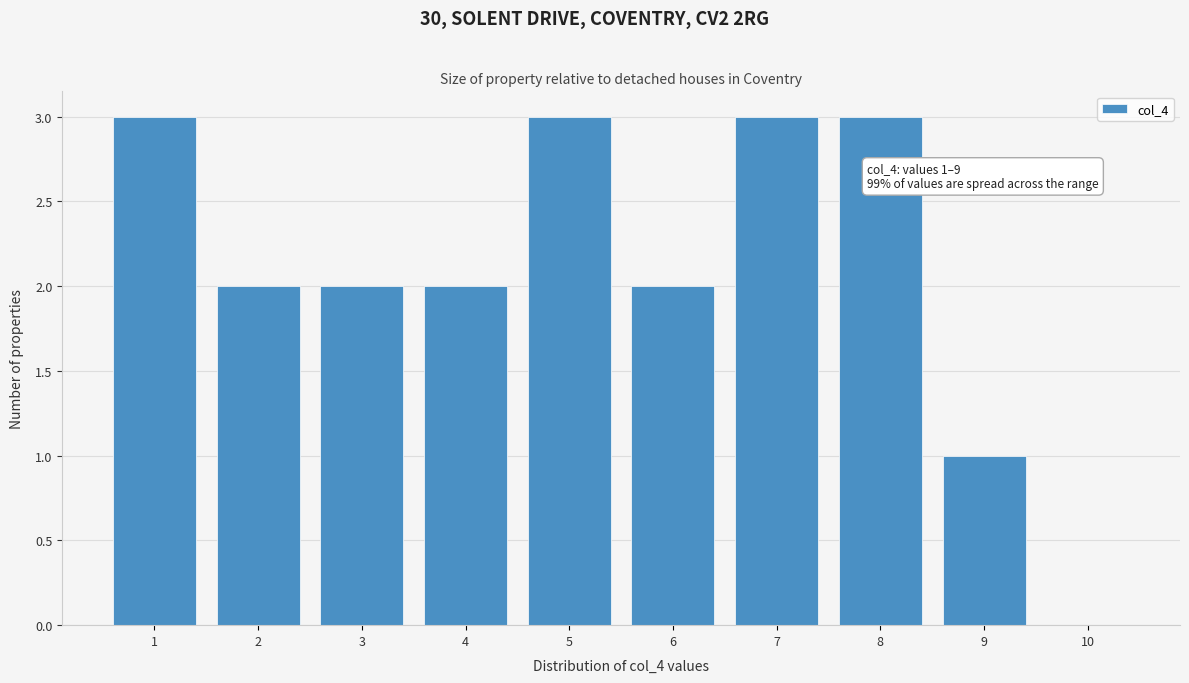

Reading right to left, what are all the values shown in this chart?

10=0	9=1	8=3	7=3	6=2	5=3	4=2	3=2	2=2	1=3